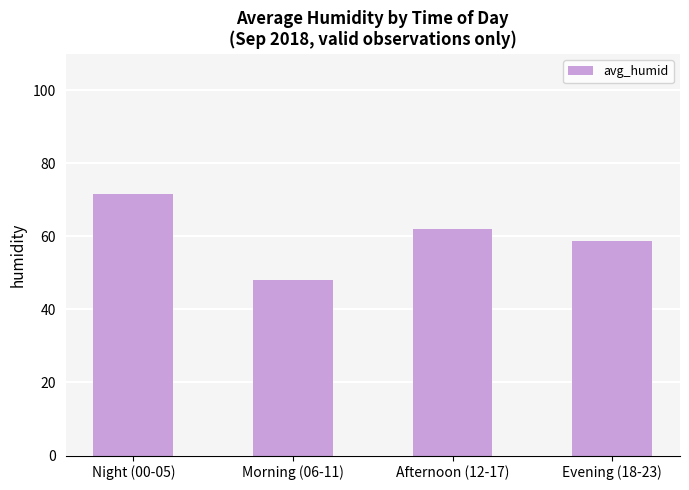

Rank the categories by value from highest to lowest.

Night (00-05), Afternoon (12-17), Evening (18-23), Morning (06-11)